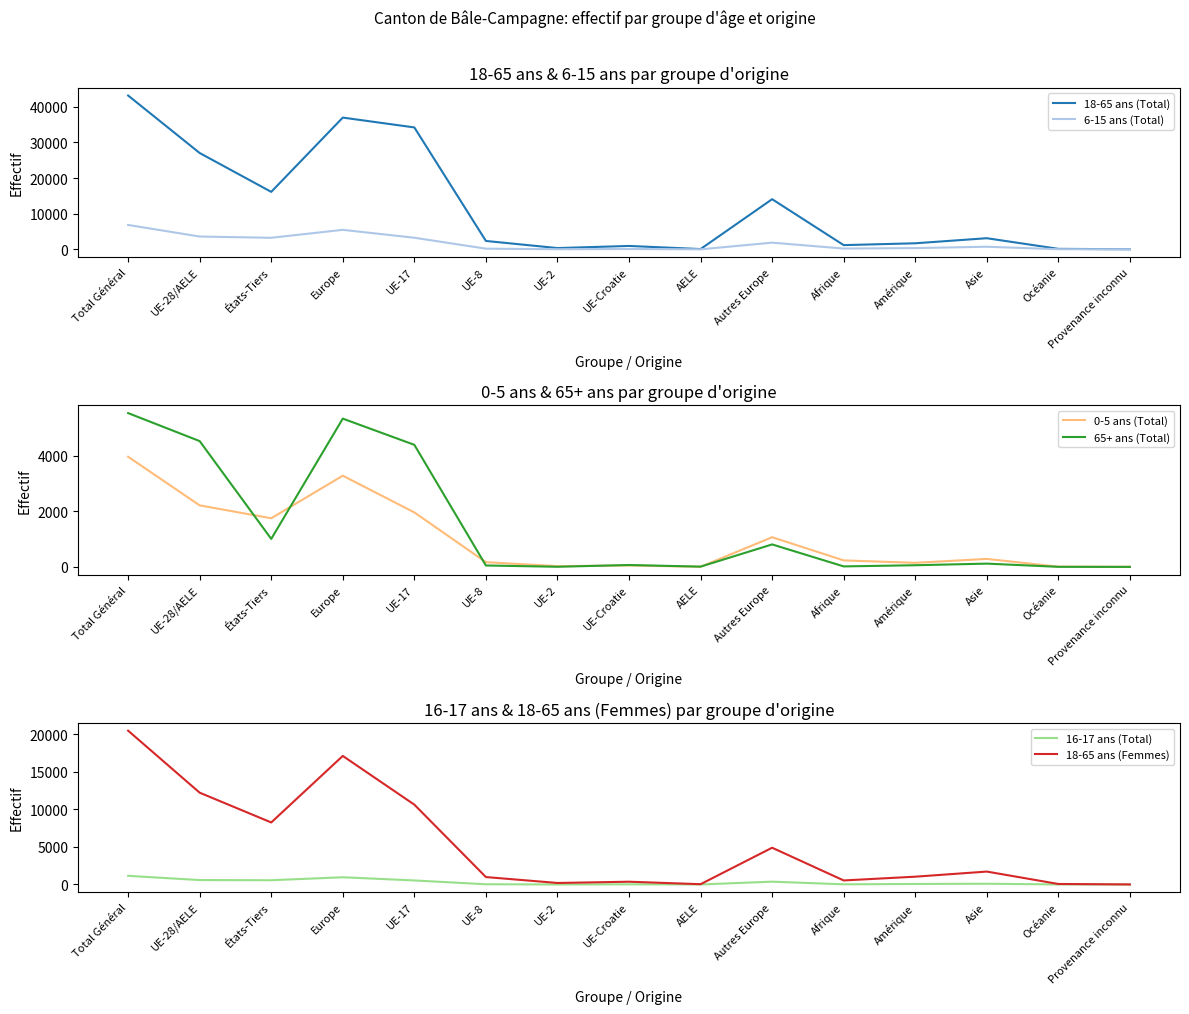

At which label does 18-65 ans (Total) first exceed 2356?

Total Général